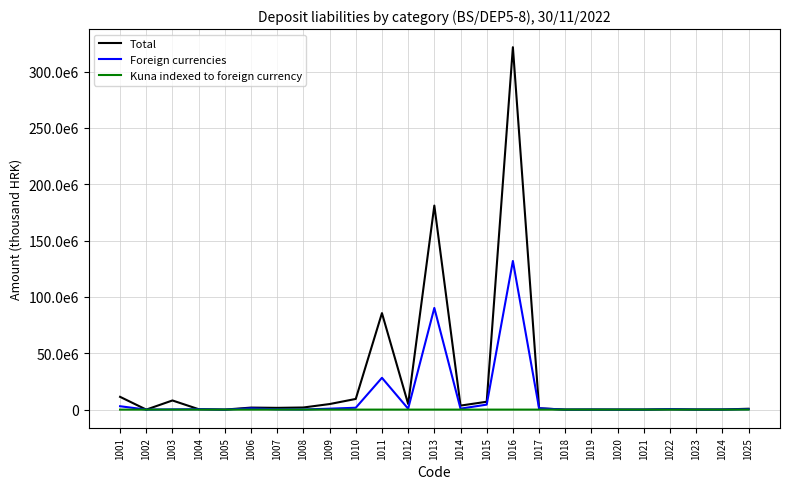

What are all the series names shown in the legend?

Total, Foreign currencies, Kuna indexed to foreign currency